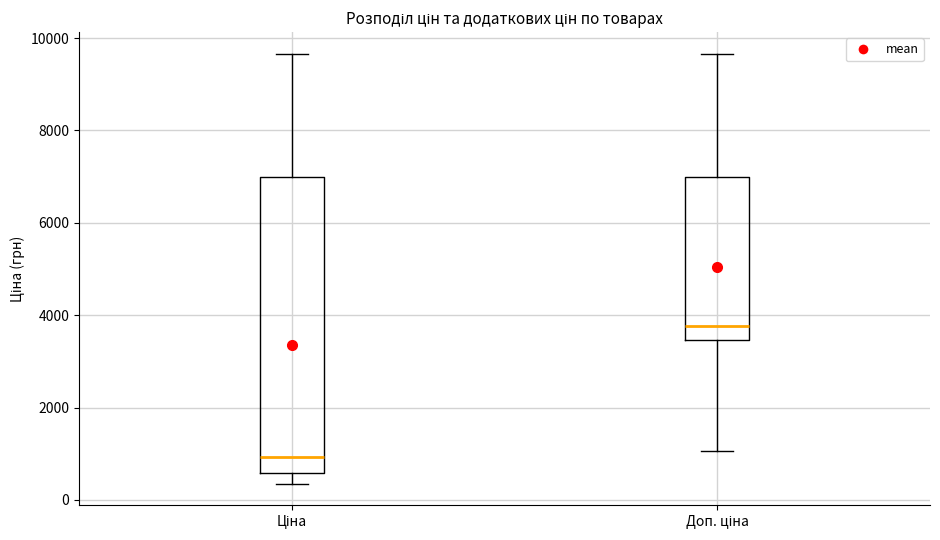

Reading left to right, transcribe this box plot: for each box, give where its median line is, the range the box spans, and where its two whiskers end, as read against the y-axis. The values are not printed on the chart, so give them approximately, as read against the axis.

Ціна: median 1000, box 600 to 7000, whiskers 400 to 9600
Доп. ціна: median 3800, box 3400 to 7000, whiskers 1000 to 9600